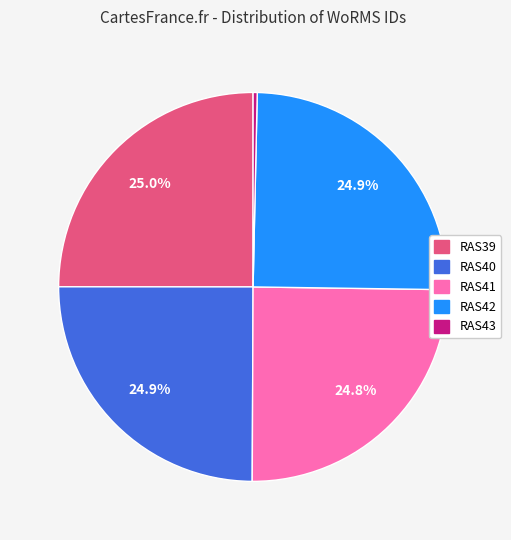

How many slices are in this pie chart?

5